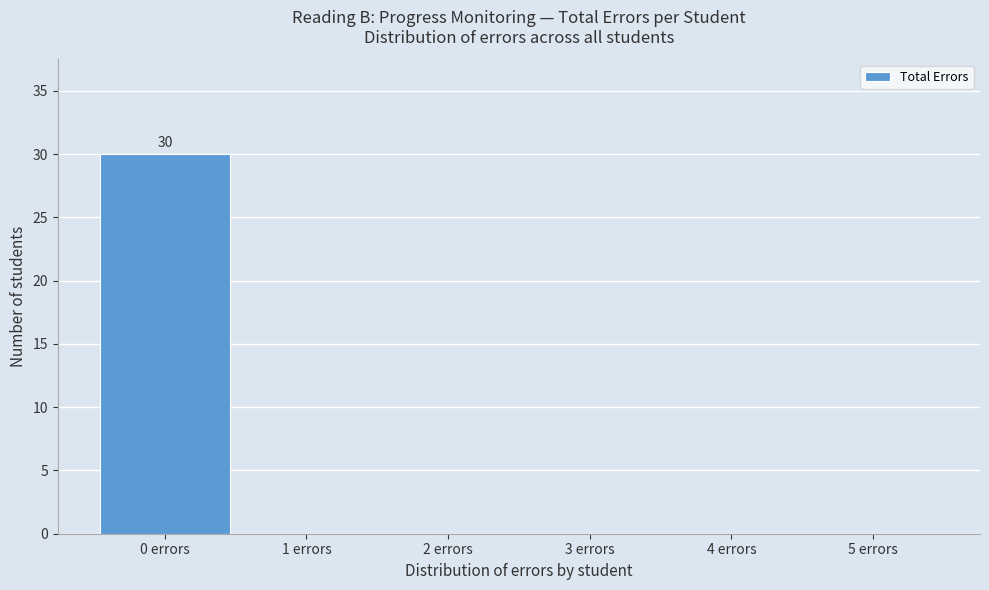

Over which range of the x-axis is the bar tallest?

-0.5 to 0.5